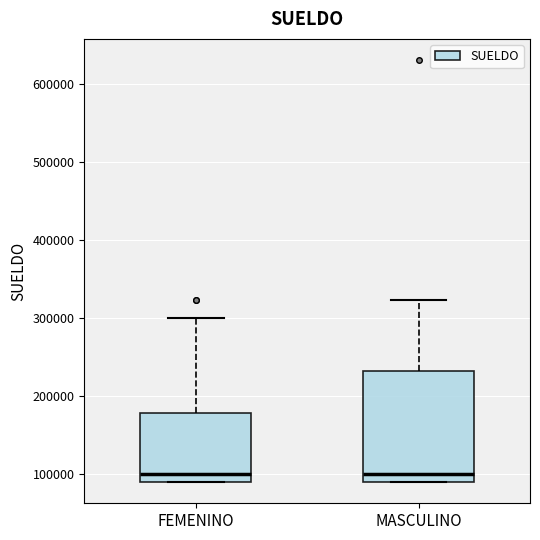

Comparing the boxes themselves (not the whiskers), which one is the tallest?

MASCULINO